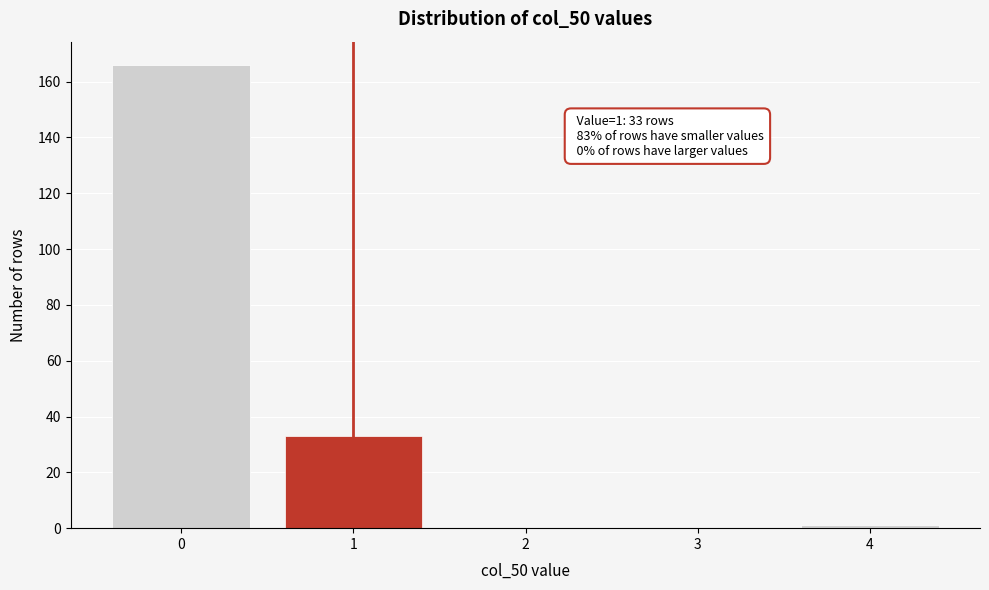

Reading right to left, what are all the values shown in this chart?

4=1	3=0	2=0	1=33	0=166